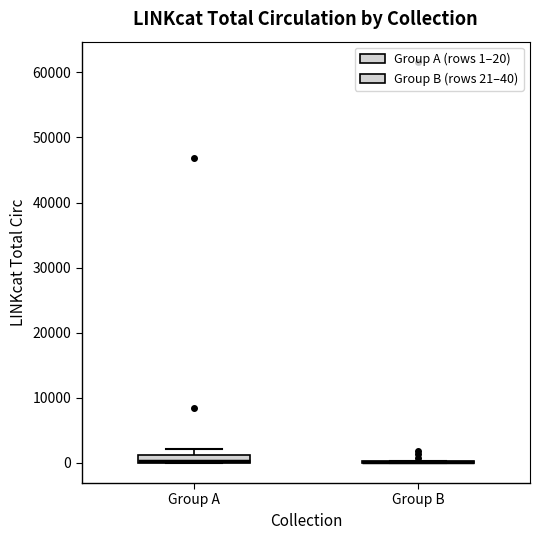

Where does the upper whisker of the box for Group A end on the y-axis? The values are not printed on the chart, so give them approximately, as read against the axis.

2000